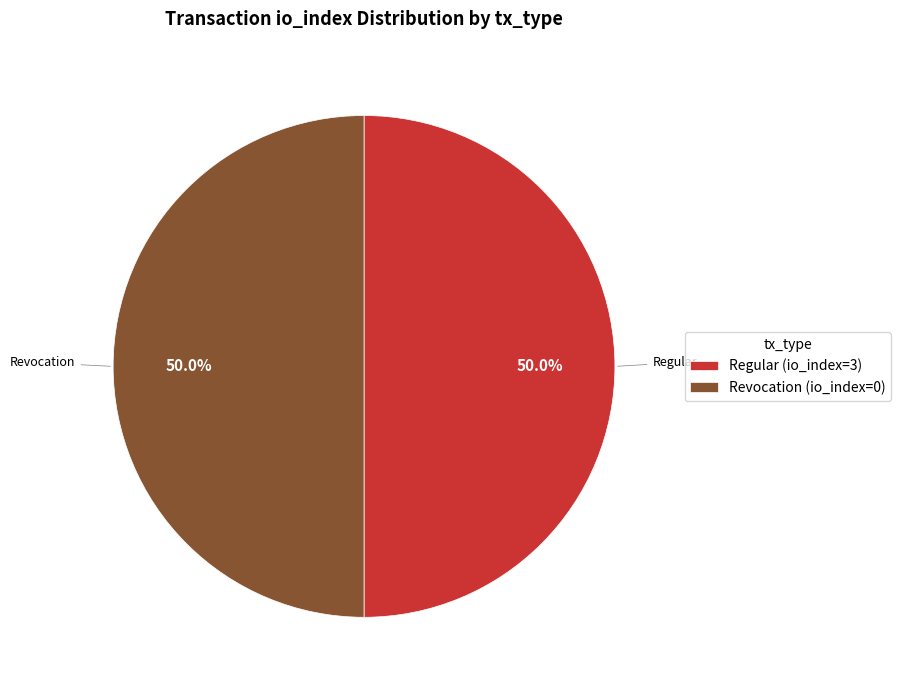

To the nearest percent, what is the difference between the largest and smallest slice percentages?

0%